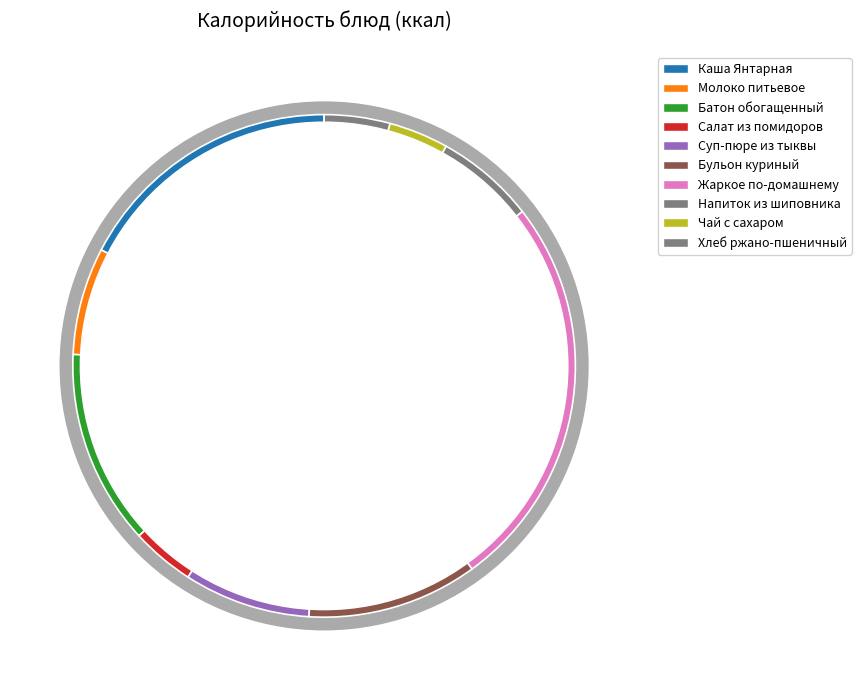

Is the sum of Хлеб ржано-пшеничный and Бульон куриный greater than half?

No